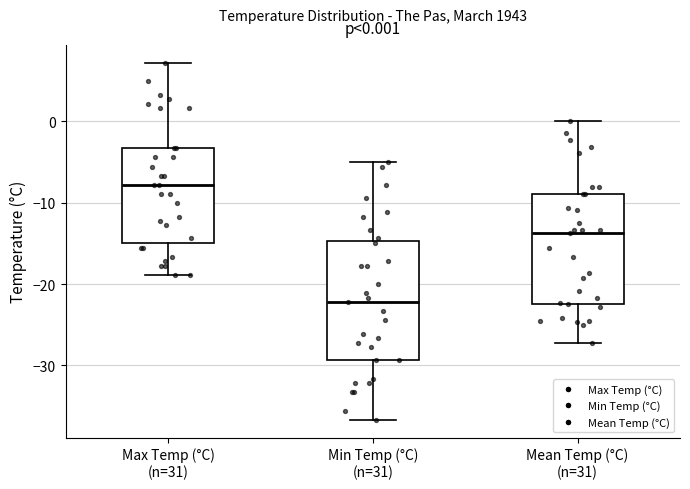

Which box is the tallest, from its lower edge to its upper edge?

Min Temp (°C) (n=31)